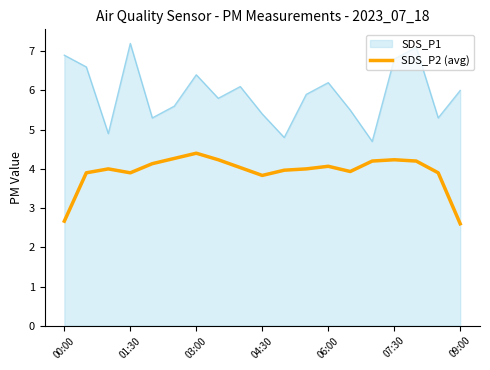

List the series in order of their overall mean, highest first.

SDS_P1, SDS_P2 (avg)